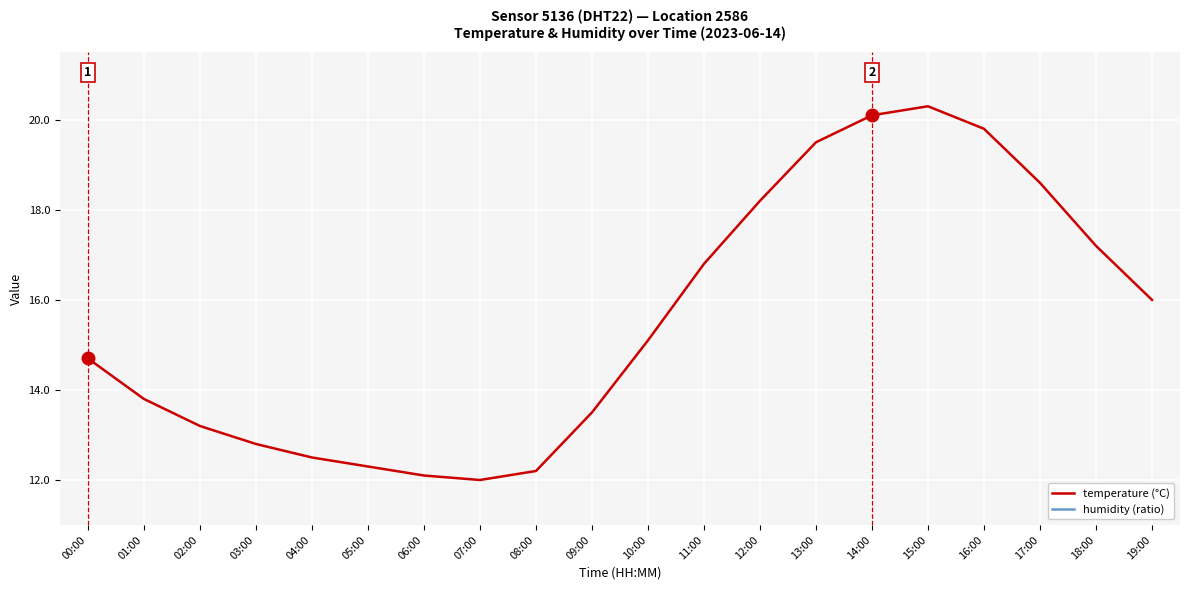

Reading left to right, what are all the values shown in this chart?

temperature (°C): 00:00=14.7	01:00=13.8	02:00=13.2	03:00=12.8	04:00=12.5	05:00=12.3	06:00=12.1	07:00=12.0	08:00=12.2	09:00=13.5	10:00=15.1	11:00=16.8	12:00=18.2	13:00=19.5	14:00=20.1	15:00=20.3	16:00=19.8	17:00=18.6	18:00=17.2	19:00=16.0
humidity (ratio): 00:00=1.0	01:00=1.0	02:00=1.0	03:00=1.0	04:00=1.0	05:00=1.0	06:00=1.0	07:00=1.0	08:00=1.0	09:00=1.0	10:00=1.0	11:00=1.0	12:00=1.0	13:00=1.0	14:00=1.0	15:00=1.0	16:00=1.0	17:00=1.0	18:00=1.0	19:00=1.0